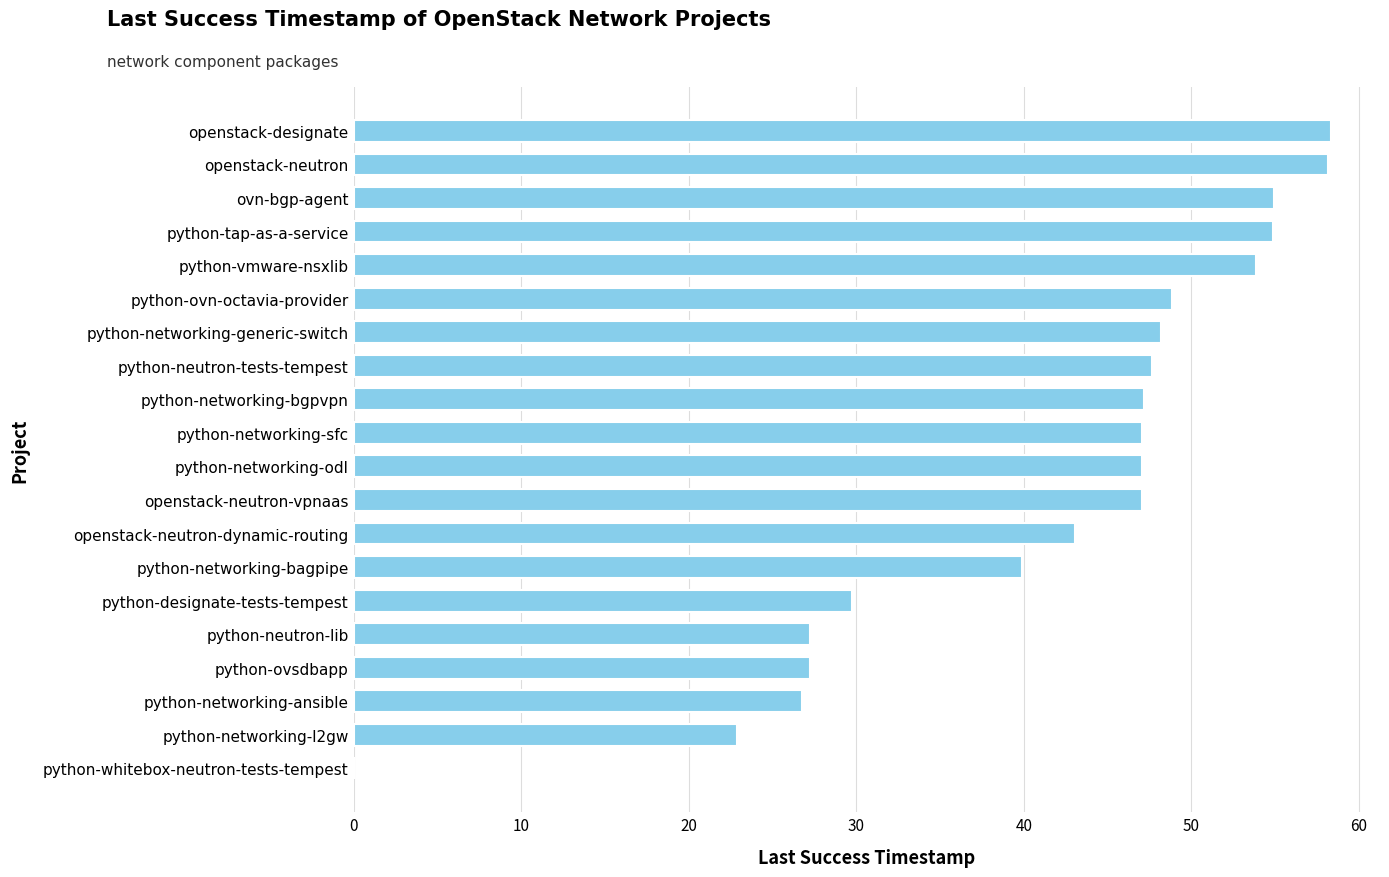

The chart shows a value of 27.2 at python-ovsdbapp. True or false?

True